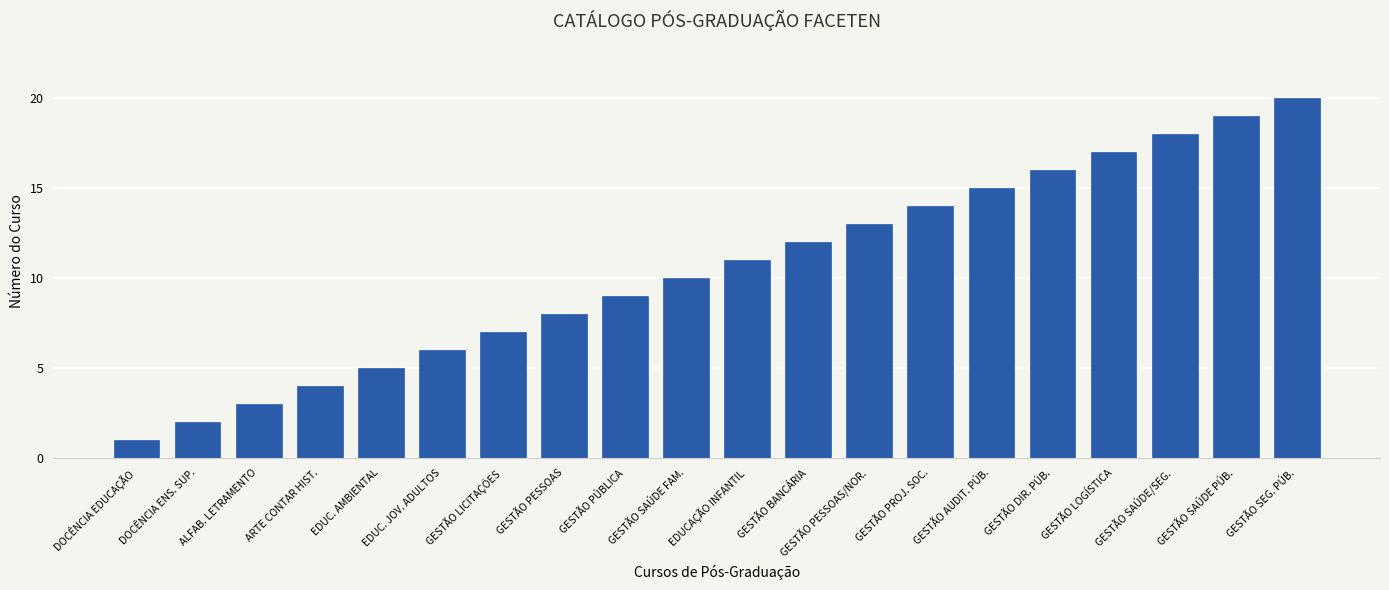

What is the smallest value displayed?

1